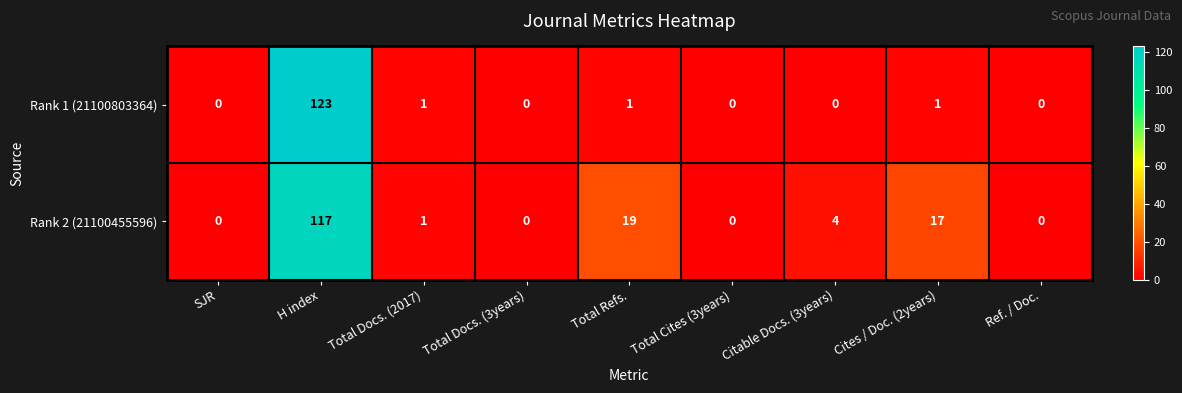

Reading left to right, what are all the values shown in this chart?

Rank 1 (21100803364): SJR=0	H index=123	Total Docs. (2017)=1	Total Docs. (3years)=0	Total Refs.=1	Total Cites (3years)=0	Citable Docs. (3years)=0	Cites / Doc. (2years)=1	Ref. / Doc.=0
Rank 2 (21100455596): SJR=0	H index=117	Total Docs. (2017)=1	Total Docs. (3years)=0	Total Refs.=19	Total Cites (3years)=0	Citable Docs. (3years)=4	Cites / Doc. (2years)=17	Ref. / Doc.=0